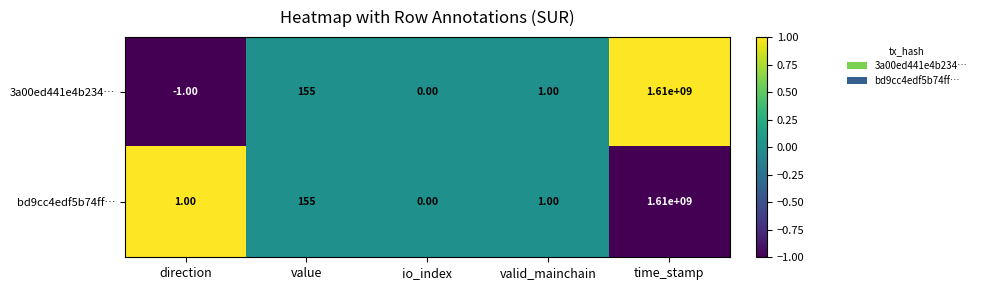

Where is bd9cc4edf5b74ff… nearest to the value 805000000?

value